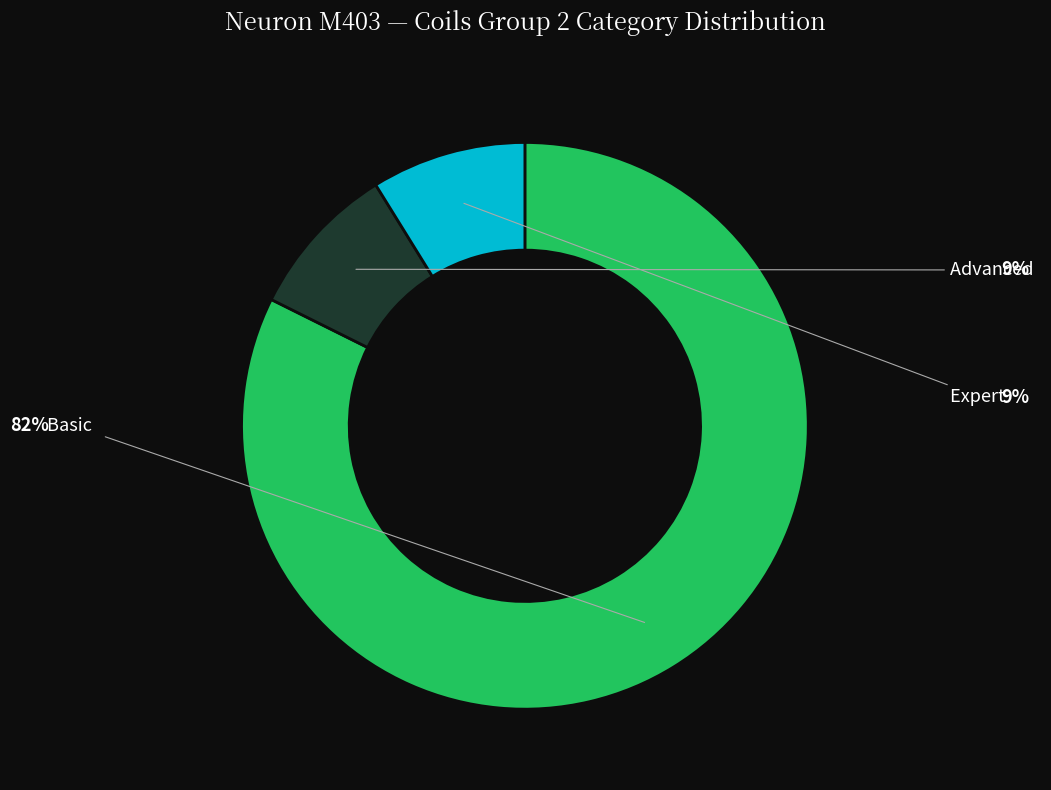

Does any single category account for the majority?

Yes